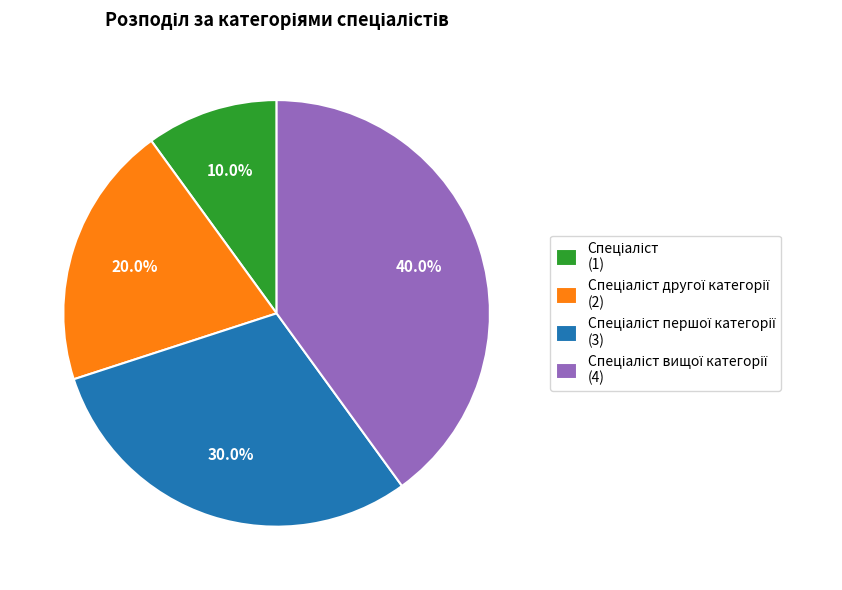

Does any single category account for the majority?

No